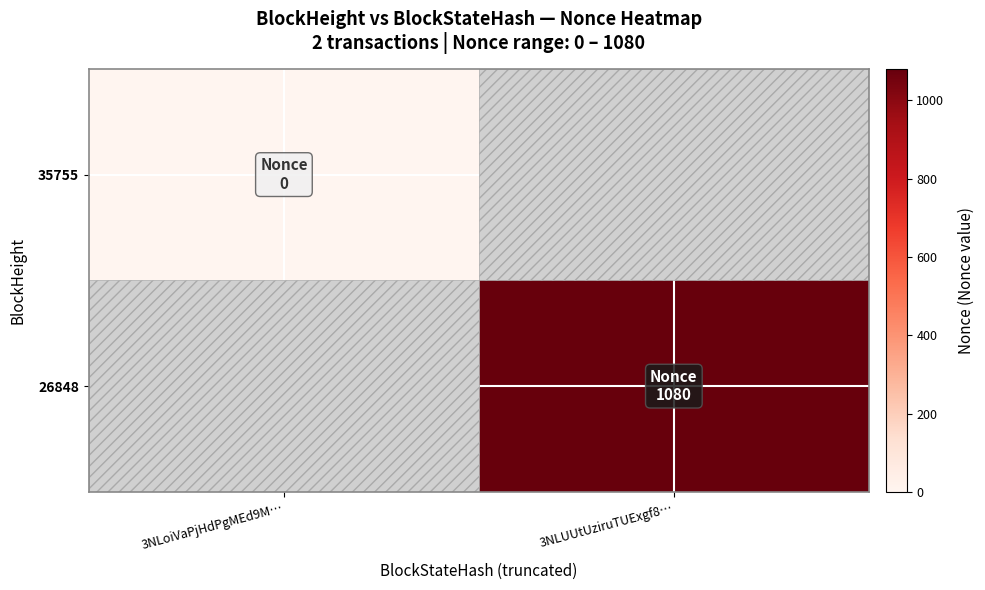

At 3NLoiVaPjHdPgMEd9M…, list the series in order from largest to smallest.

35755, 26848